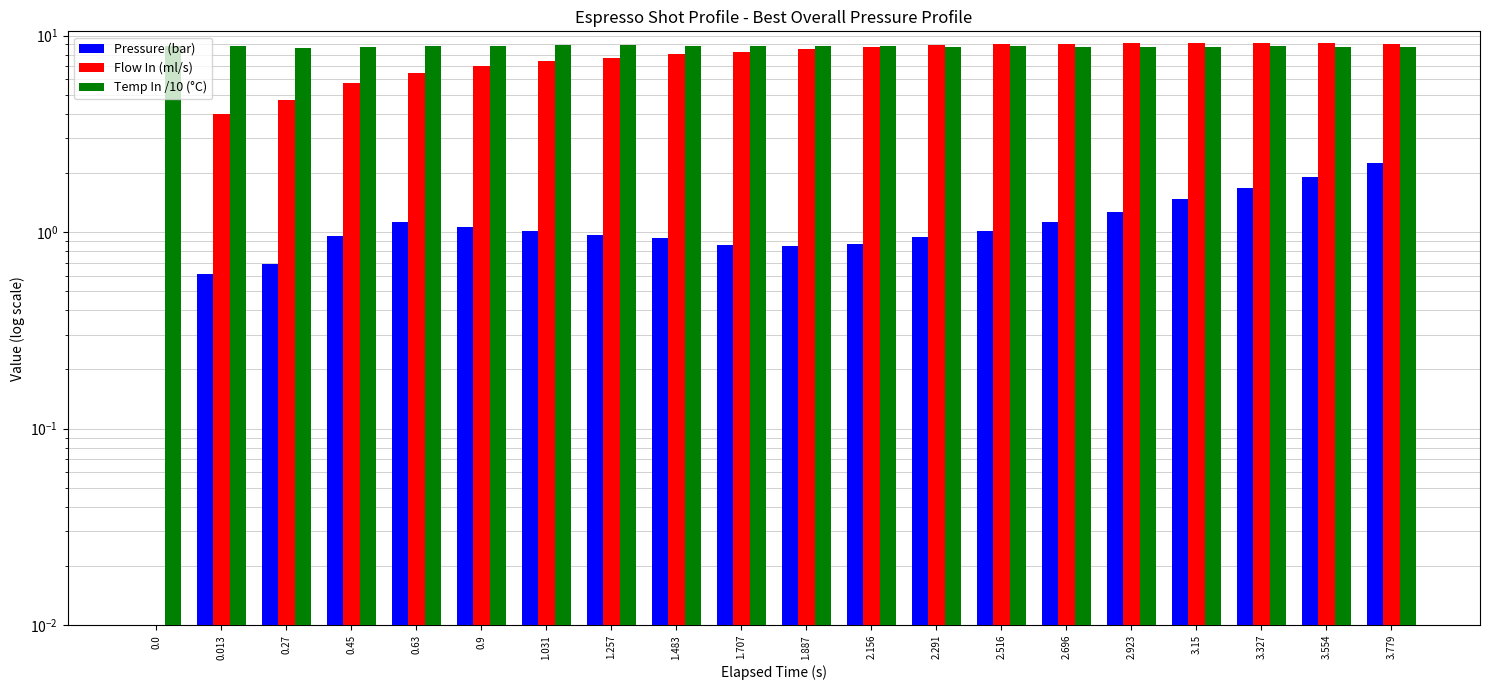

How many data points does each series have?

20